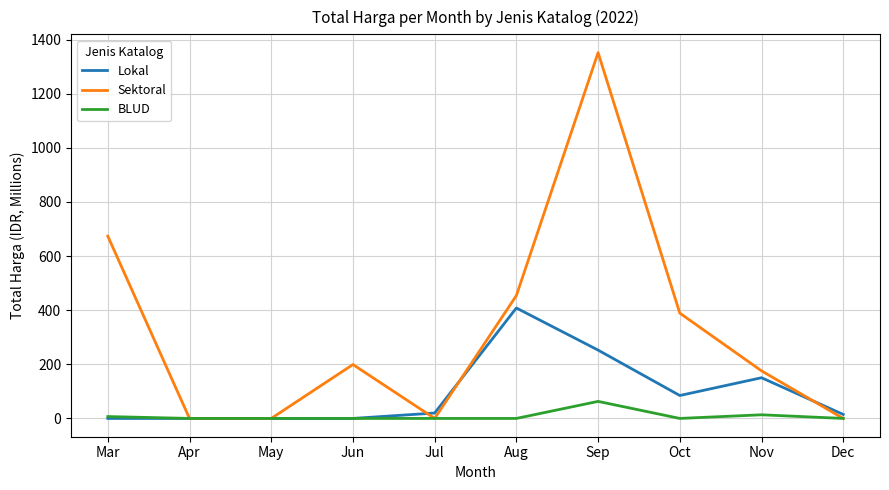

Is the value of Sektoral at May greater than the value of Lokal at Aug?

No